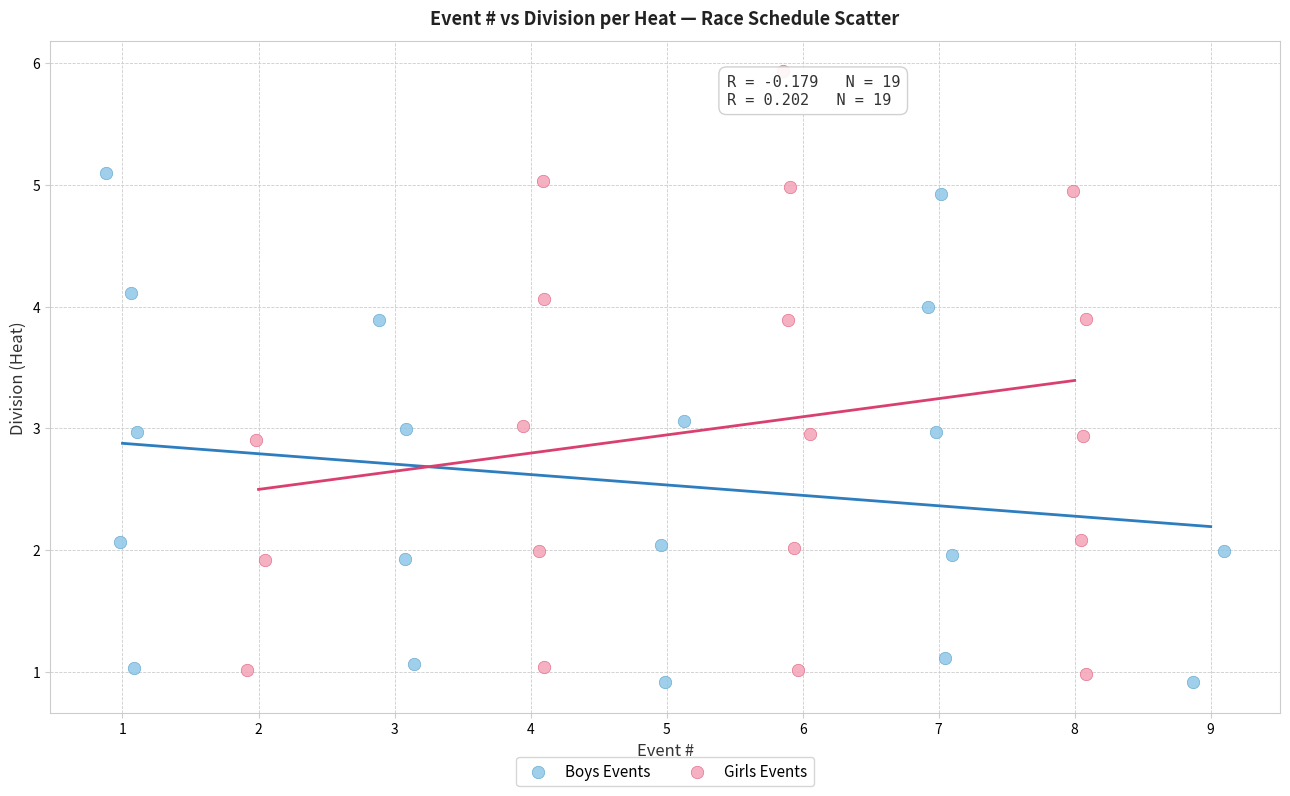

Which series has the largest Y range (max minus min)?

Girls Events